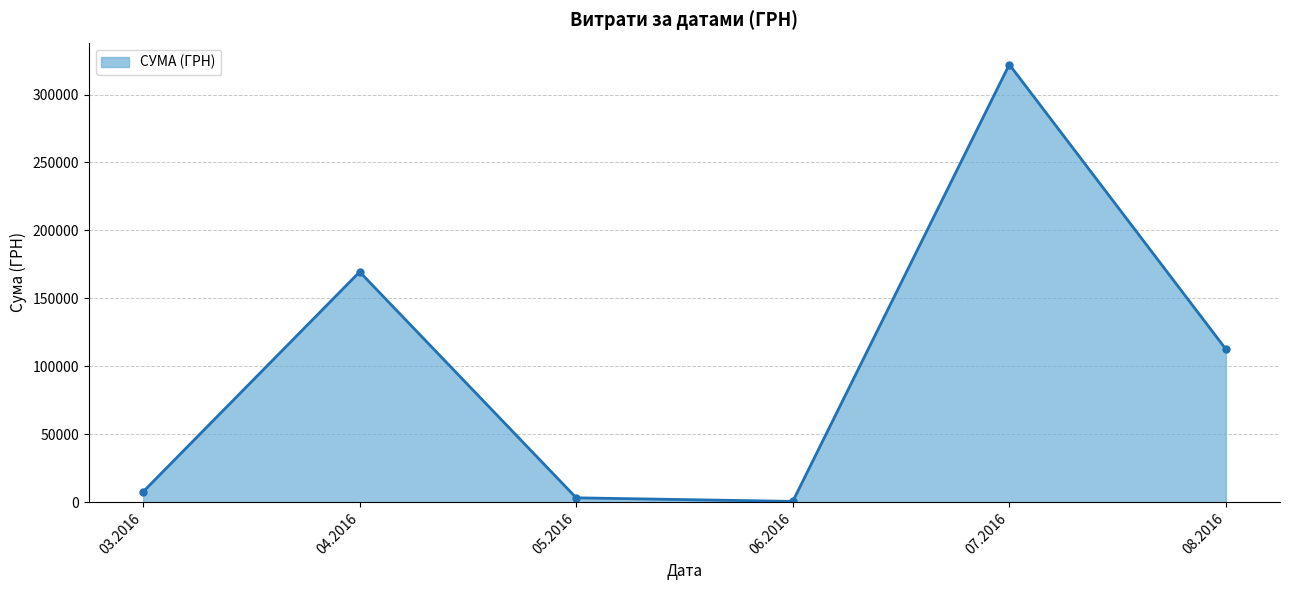

Is it true that the value at 08.2016 is 164741.6?

False